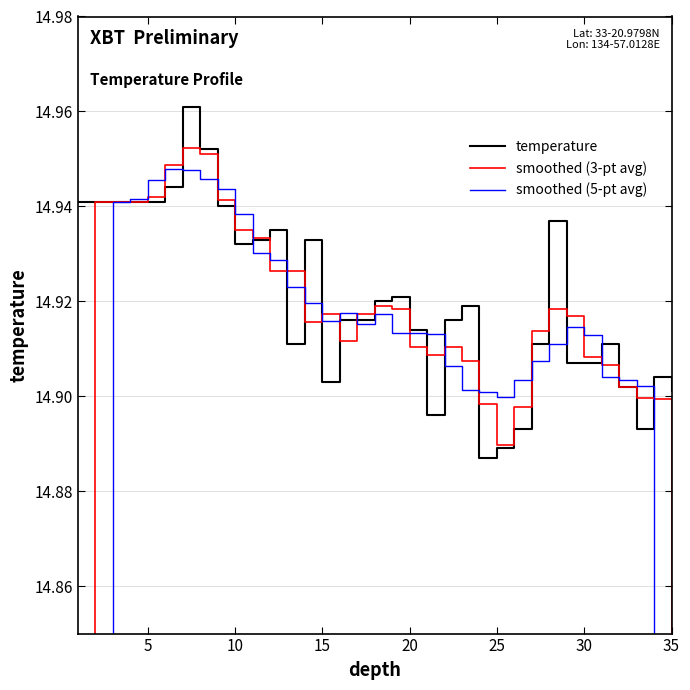

How many interior local peaks does the smoothed (5-pt avg) series have?

4